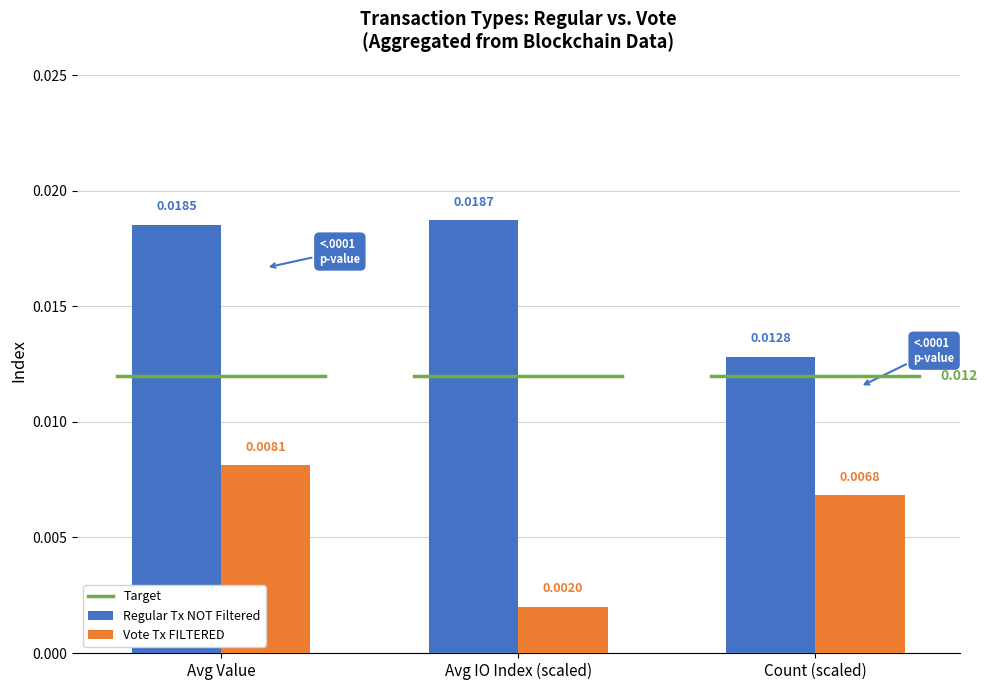

Which series changed the most between Avg IO Index (scaled) and Count (scaled)?

Regular Tx NOT Filtered